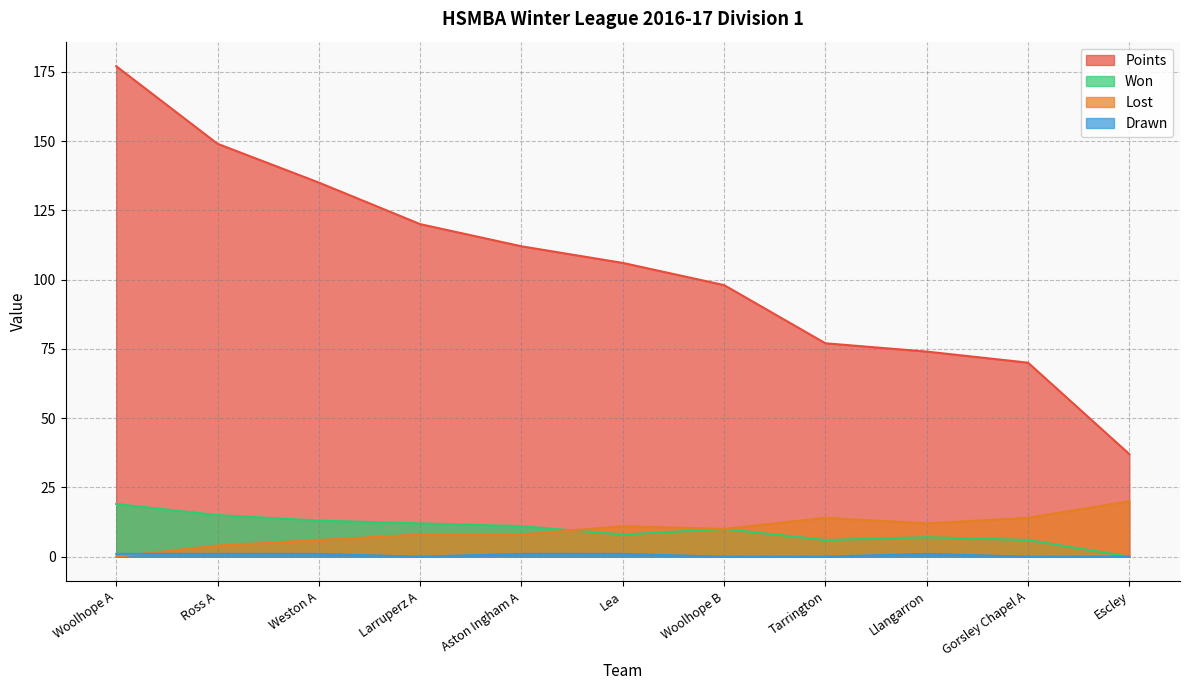

What is the total value across all series at Larruperz A?

140